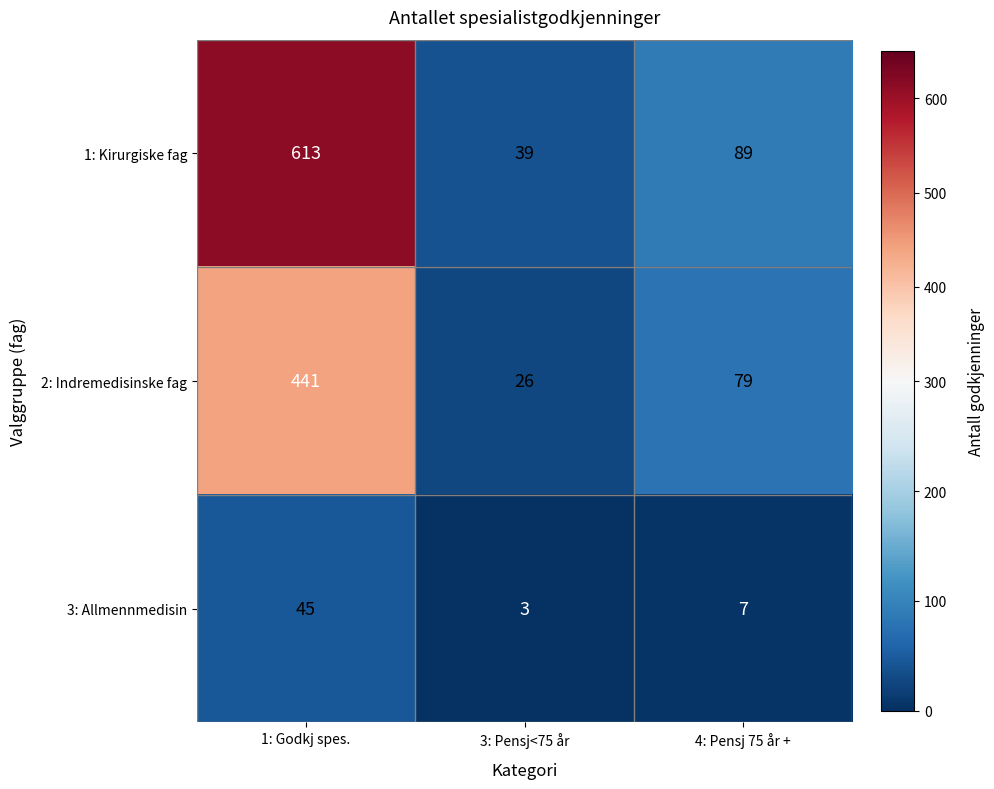

At how many categories does at least one series exceed 188?

1